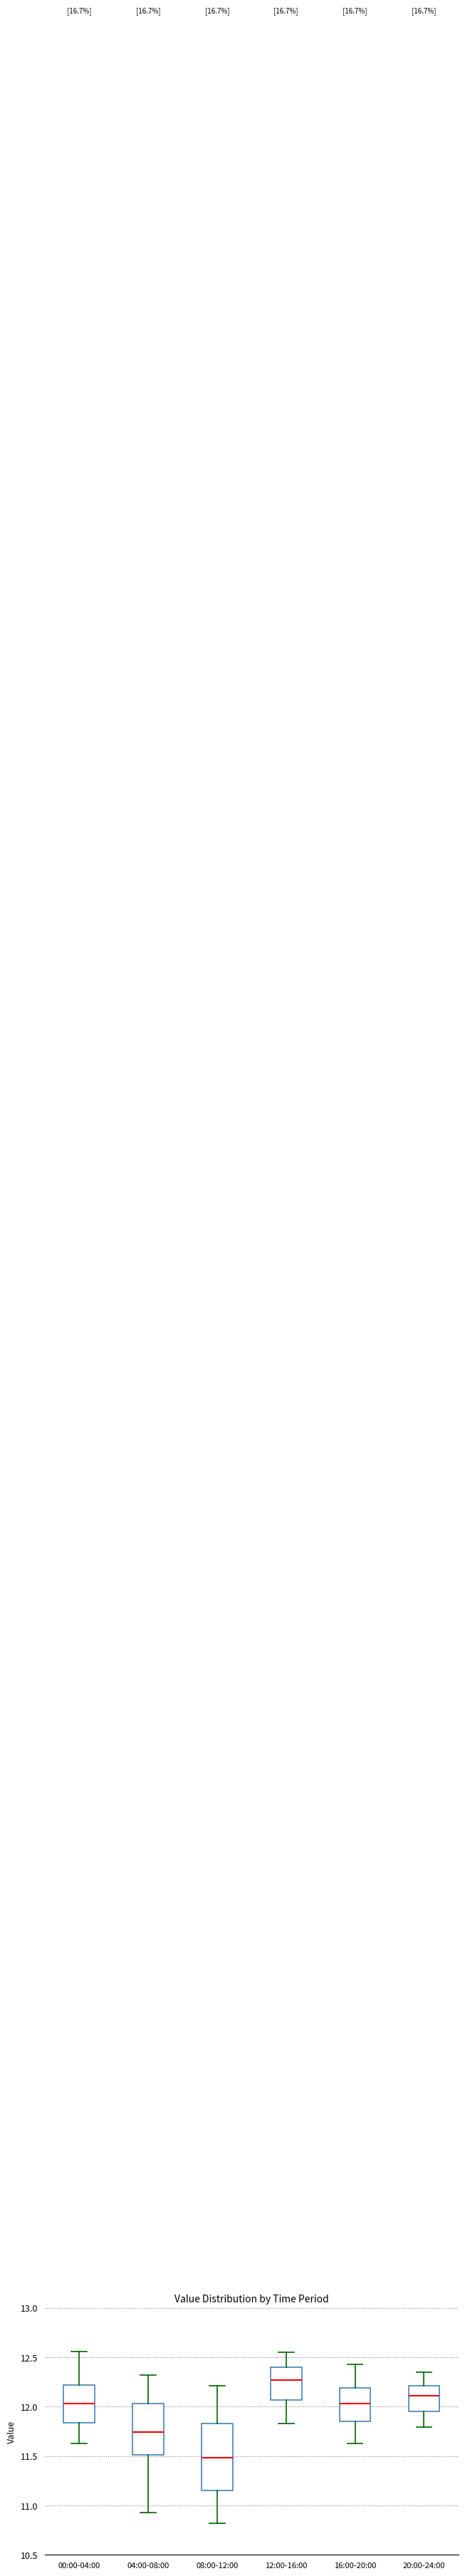

Comparing the boxes themselves (not the whiskers), which one is the tallest?

08:00-12:00